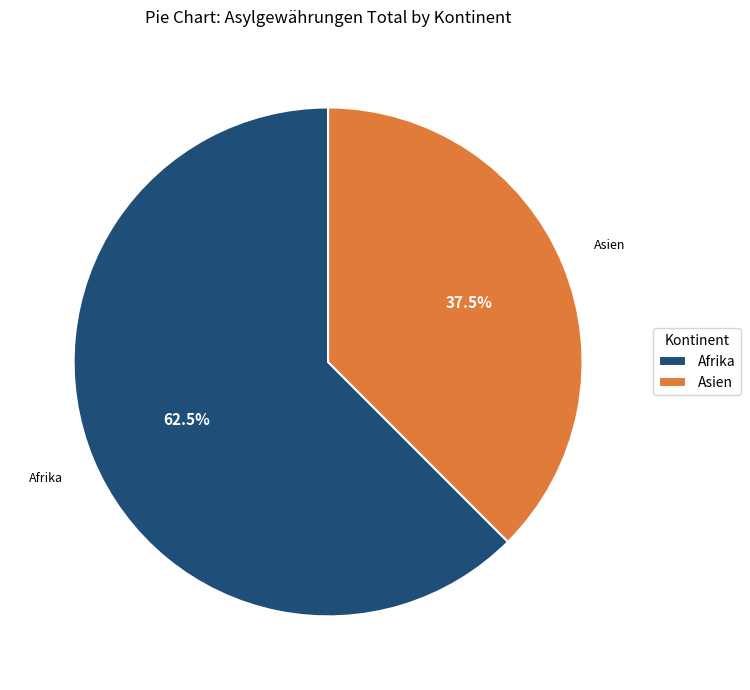

To the nearest percent, what is the difference between the largest and smallest slice percentages?

25%